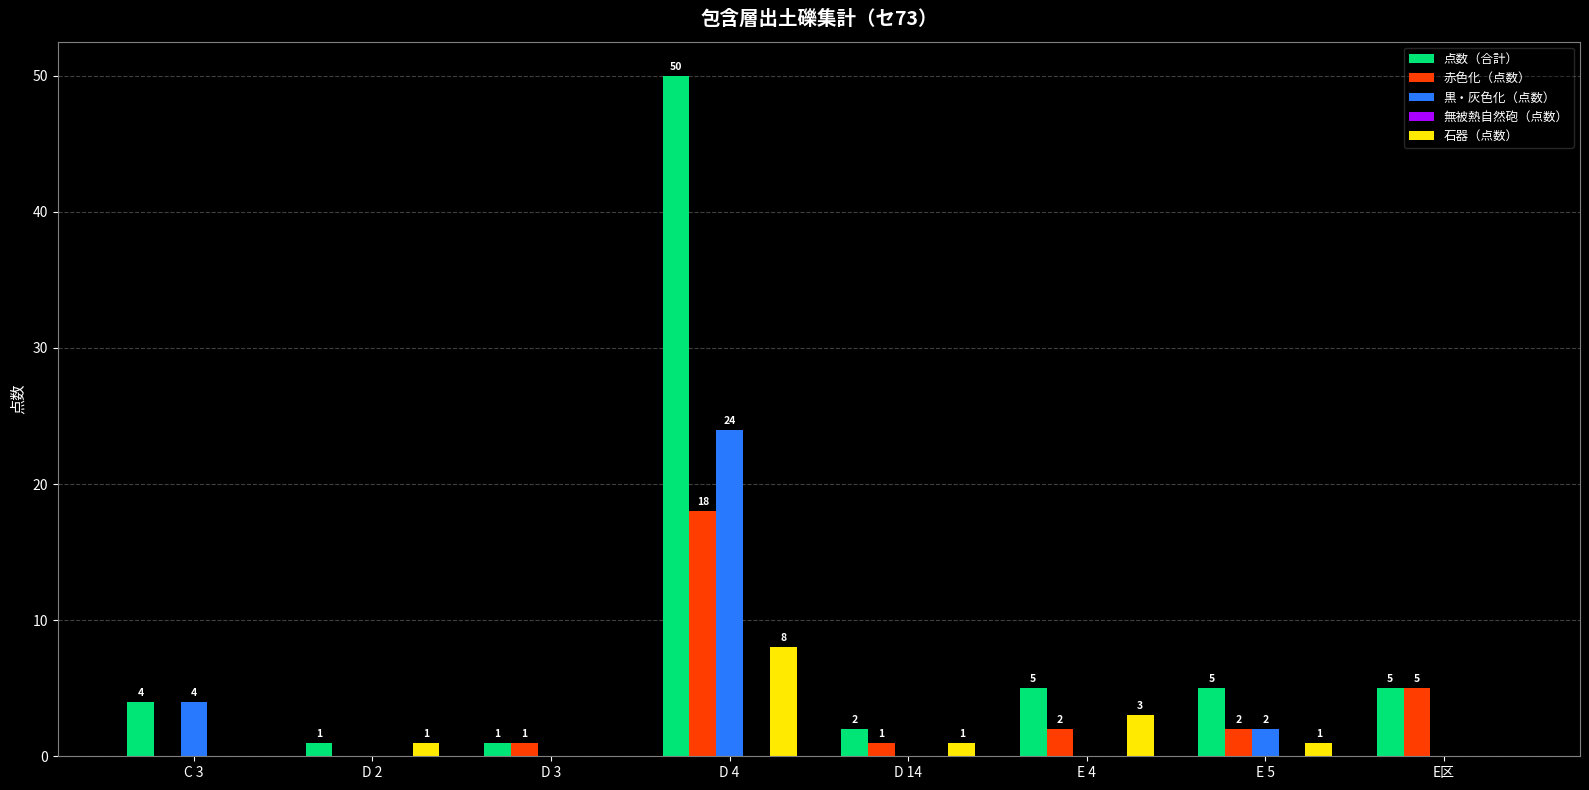

How many data points does each series have?

8